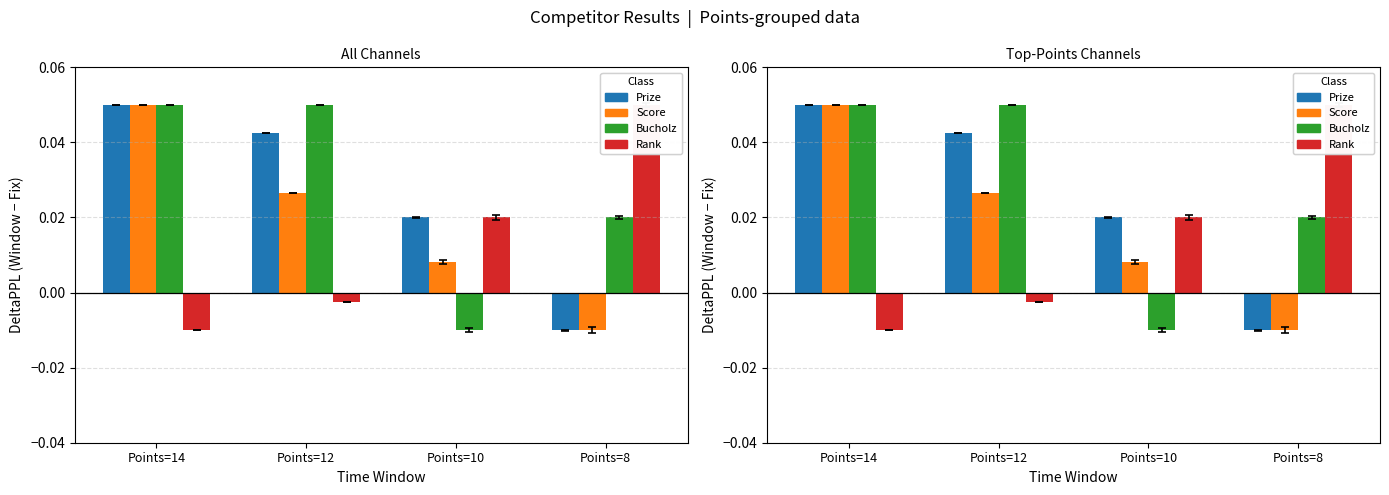

Reading right to left, transcribe all the data shown in this chart.

Prize: Points=8=-0.0	Points=10=0.0	Points=12=0.0	Points=14=0.0
Score: Points=8=-0.0	Points=10=0.0	Points=12=0.0	Points=14=0.0
Bucholz: Points=8=0.0	Points=10=-0.0	Points=12=0.0	Points=14=0.0
Rank: Points=8=0.0	Points=10=0.0	Points=12=-0.0	Points=14=-0.0